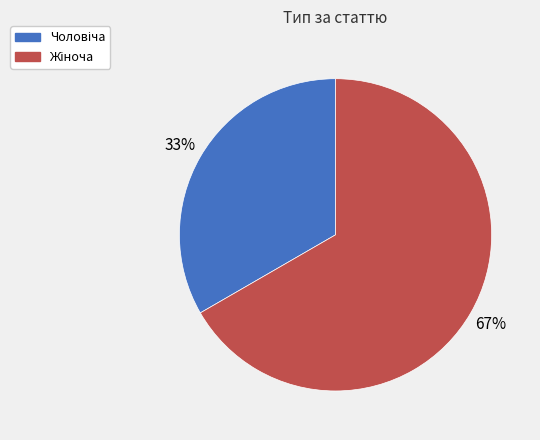

Count the number of slices in the pie.

2